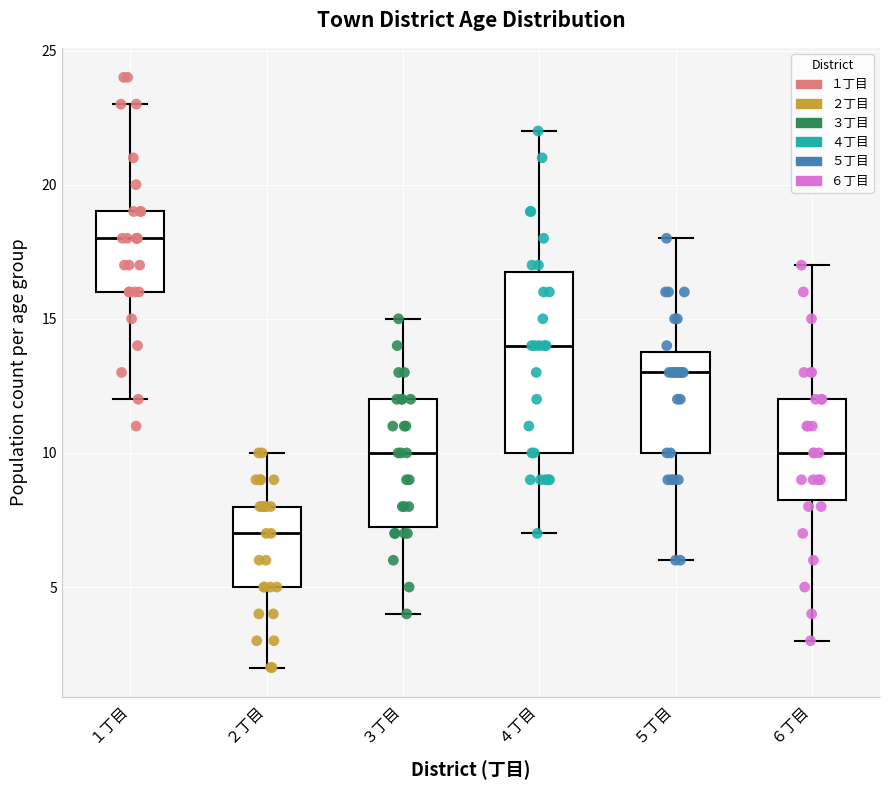

Where is the lower edge of the box for ５丁目 on the y-axis? The values are not printed on the chart, so give them approximately, as read against the axis.

10.0